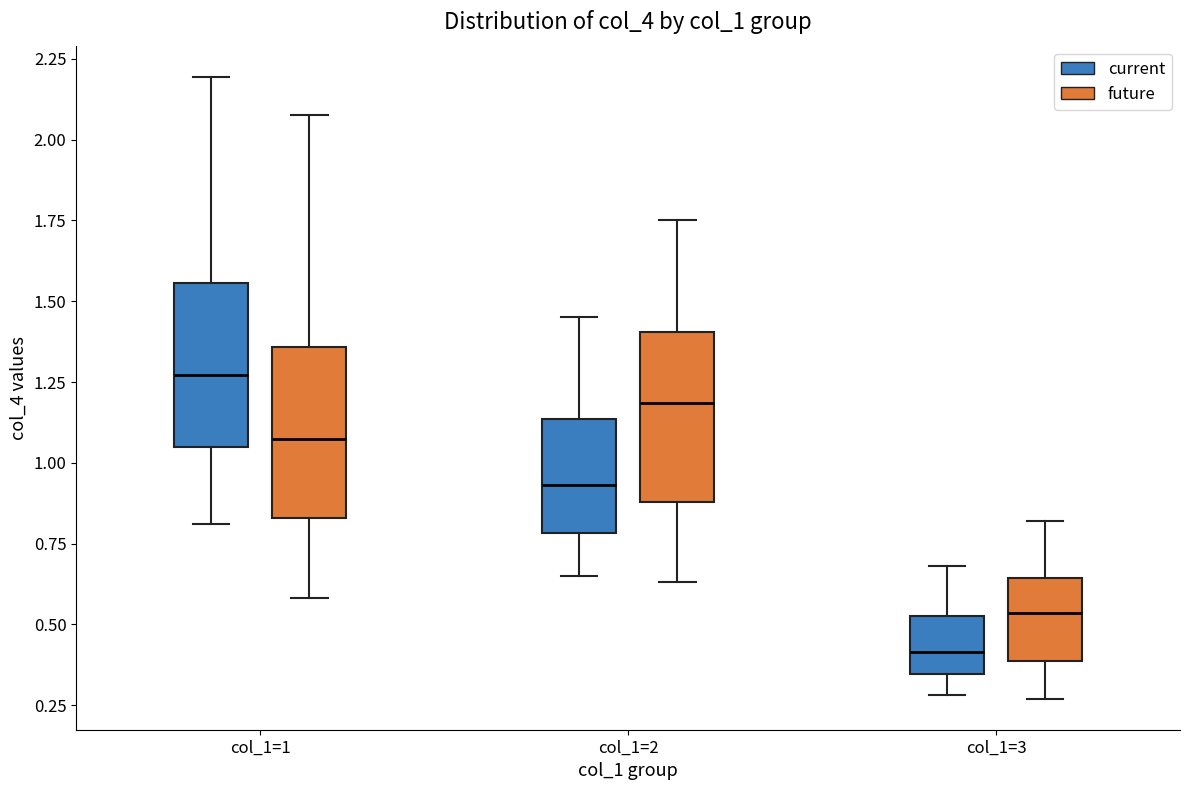

Where does the upper whisker of the box for col_1=3 (future) end on the y-axis? The values are not printed on the chart, so give them approximately, as read against the axis.

0.80